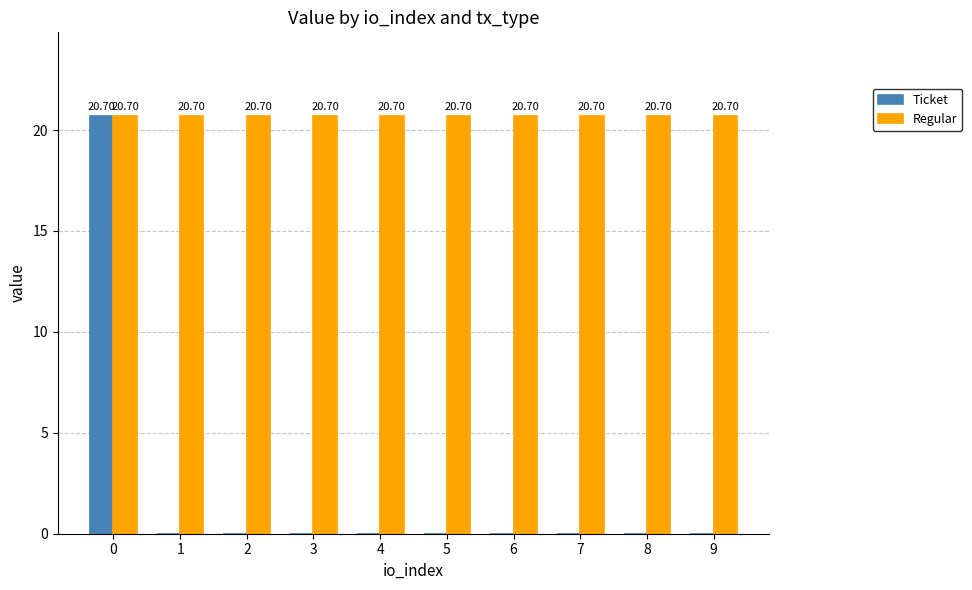

True or false: Ticket has a value of 0.0 at 1.

True